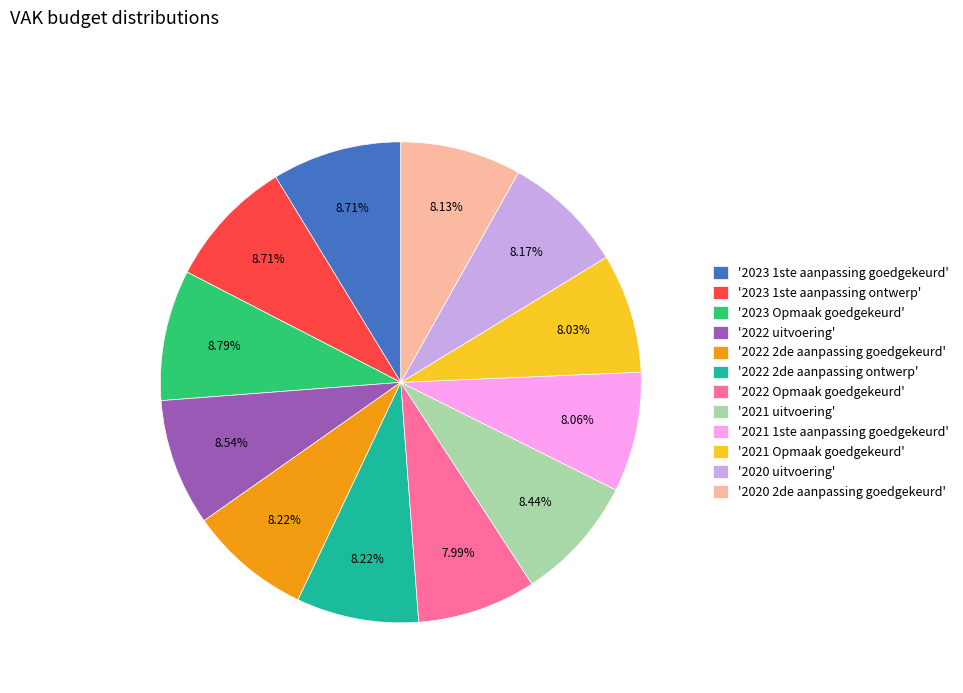

Between '2023 1ste aanpassing goedgekeurd' and '2021 1ste aanpassing goedgekeurd', which is larger?

'2023 1ste aanpassing goedgekeurd'